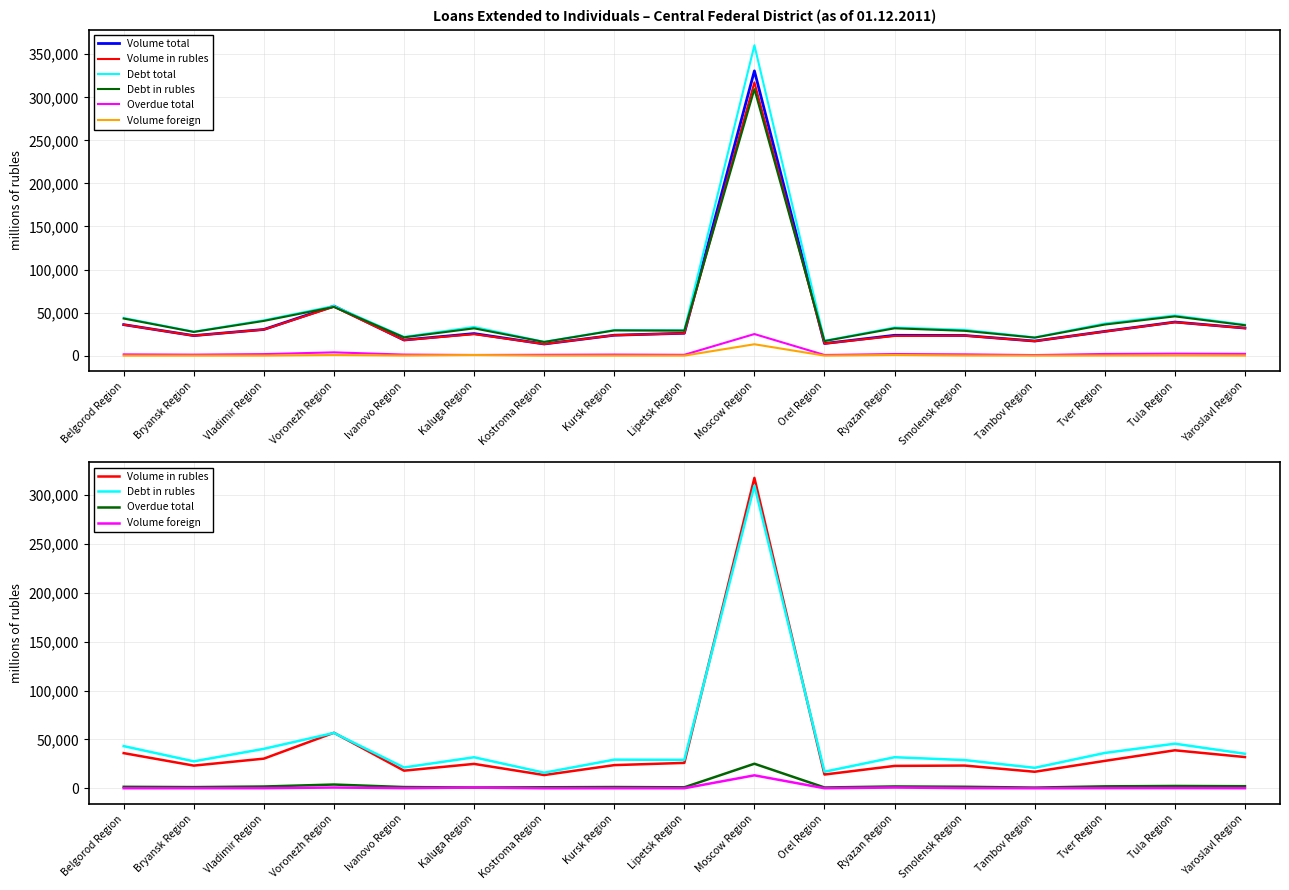

At Kursk Region, list the series in order from largest to smallest.

Debt total, Debt in rubles, Volume total, Volume in rubles, Overdue total, Volume foreign